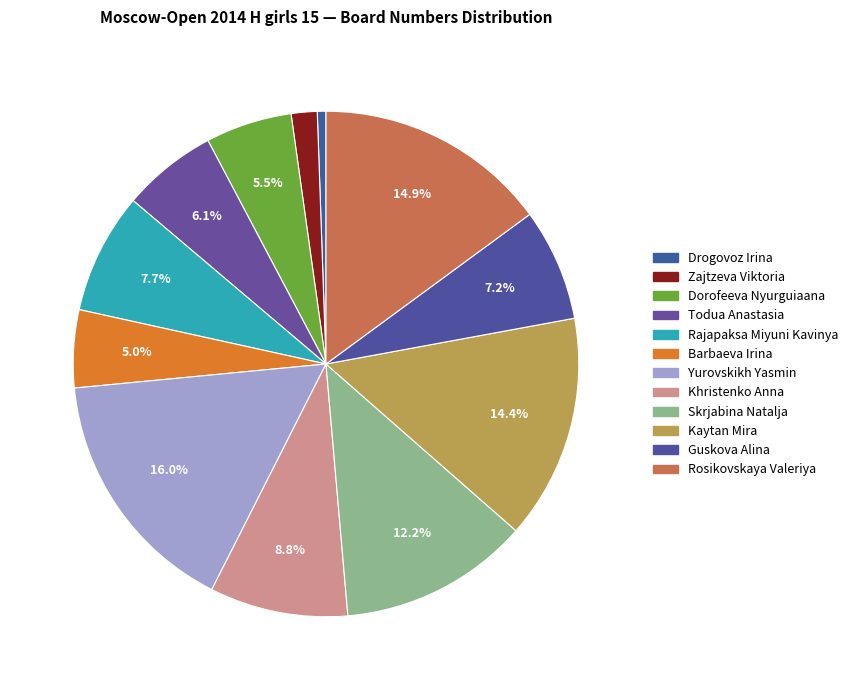

To the nearest percent, what is the difference between the largest and smallest slice percentages?

15%